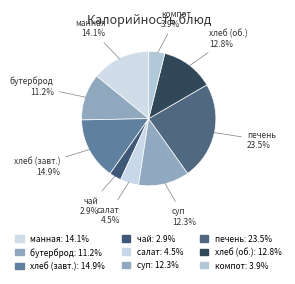

Does any single category account for the majority?

No